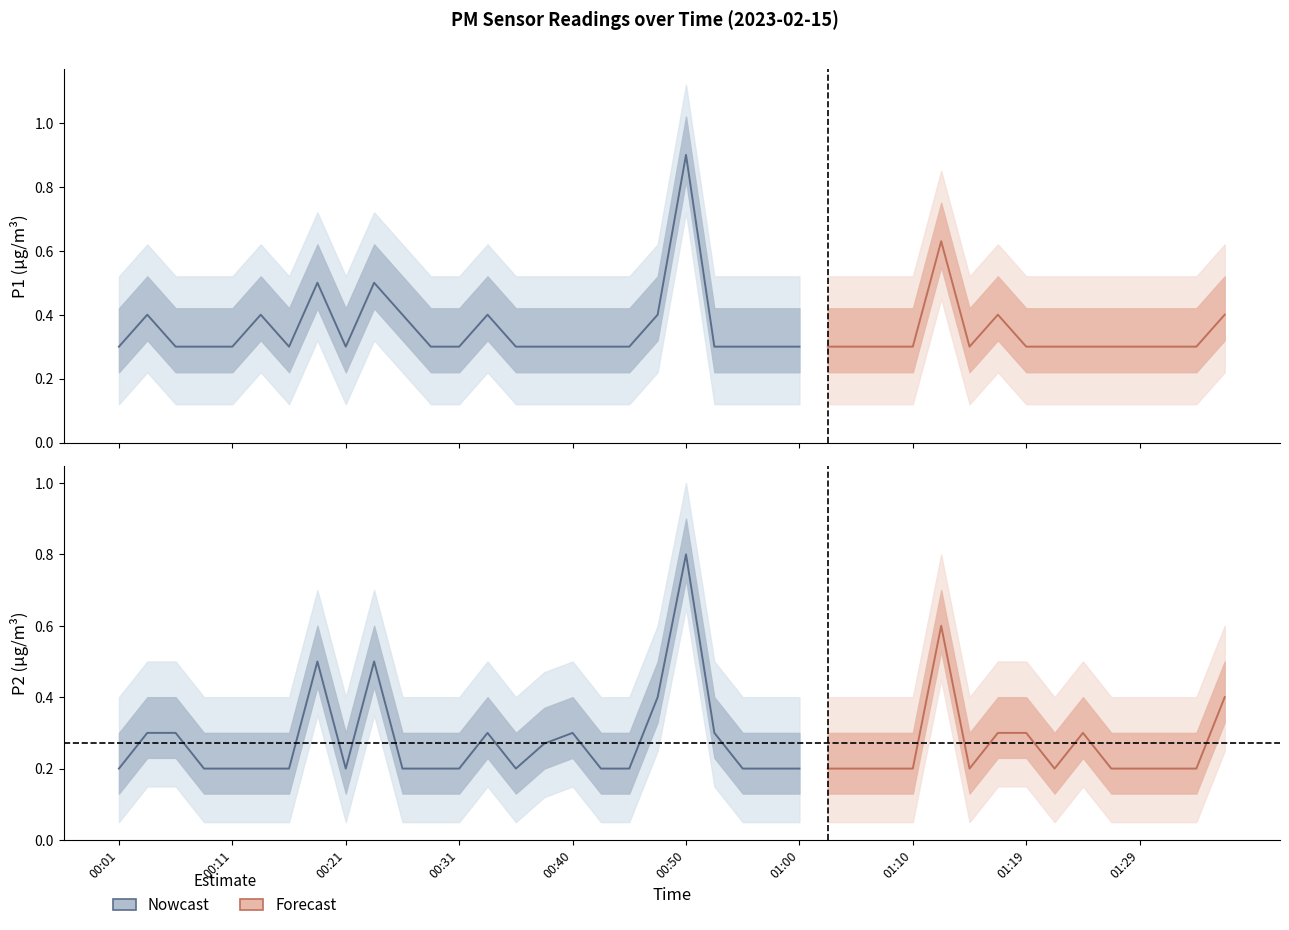

How many P2 values are between 0 and 1?

40